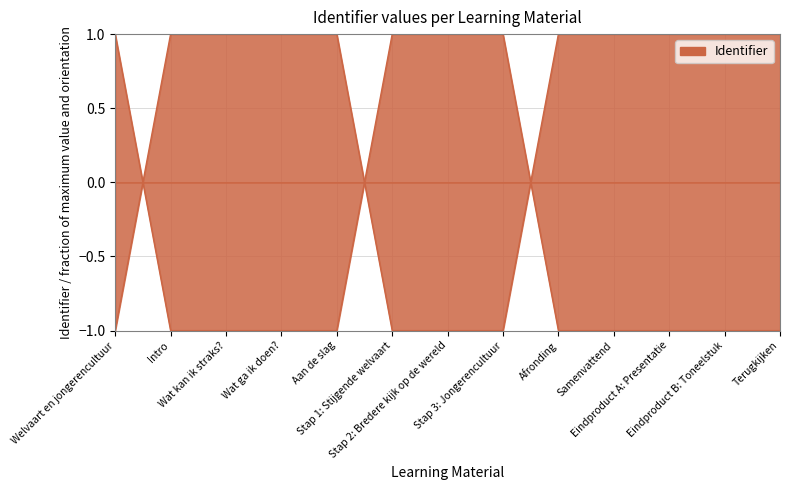

True or false: the data has more than 0 interior local peaks.

True